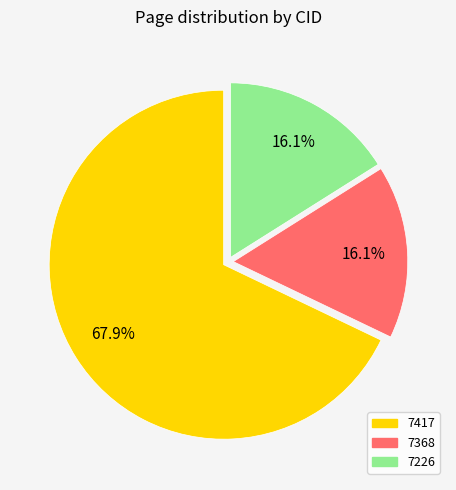

Do 7368 and 7417 together represent more than half of the pie?

Yes